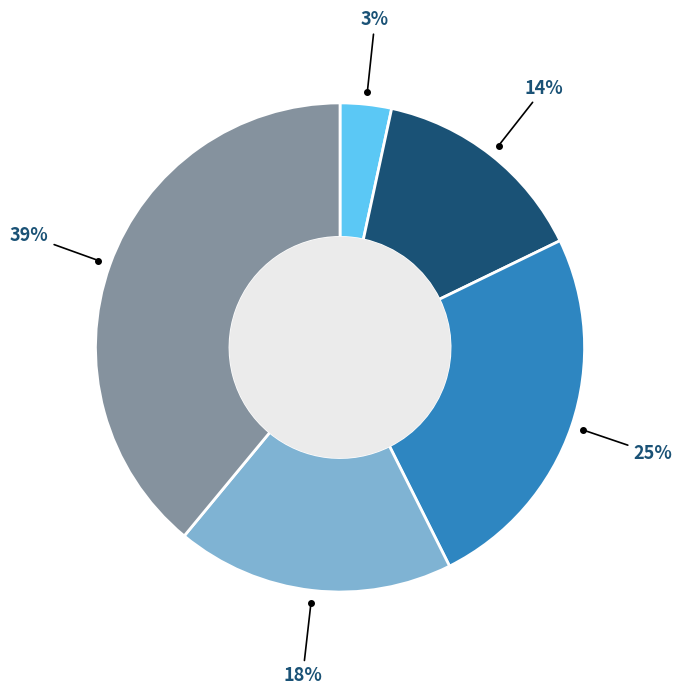

To the nearest percent, what is the difference between the largest and smallest slice percentages?

36%